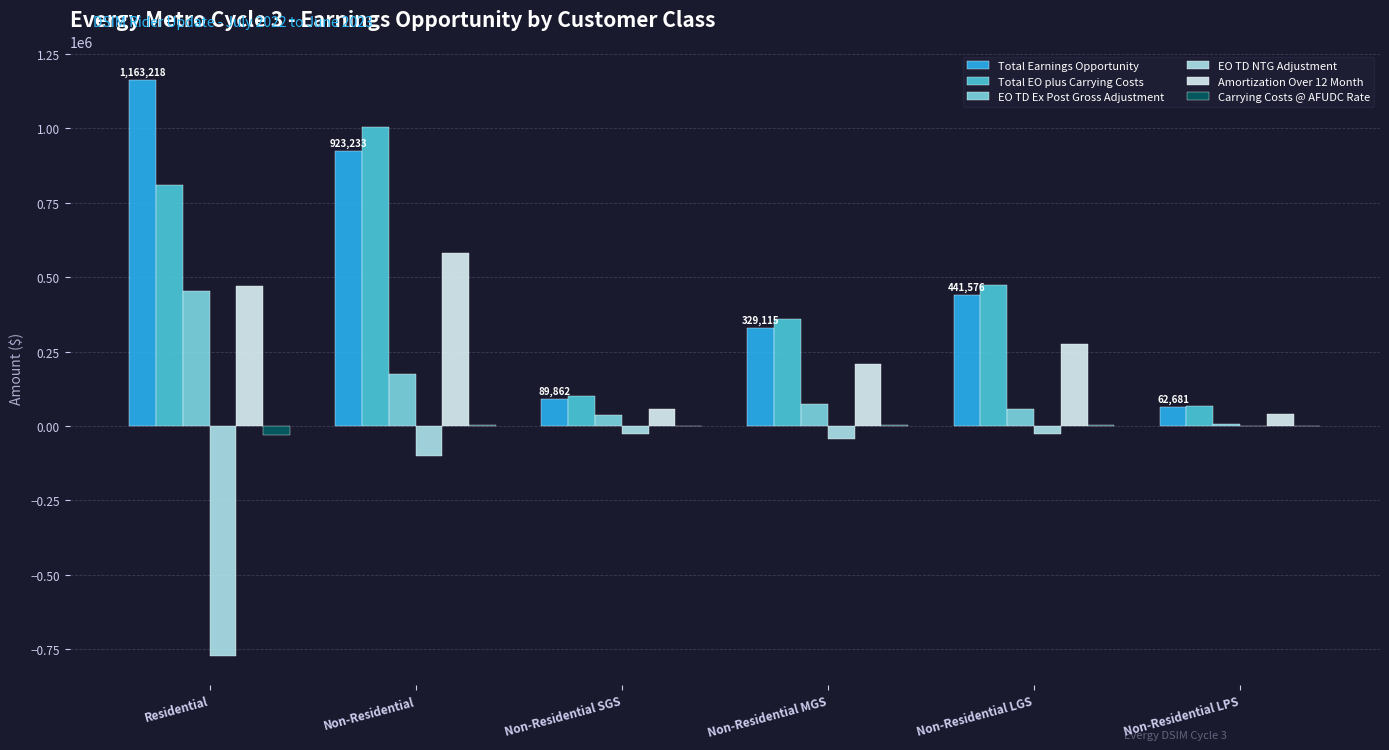

Count the number of data series in this chart.

6